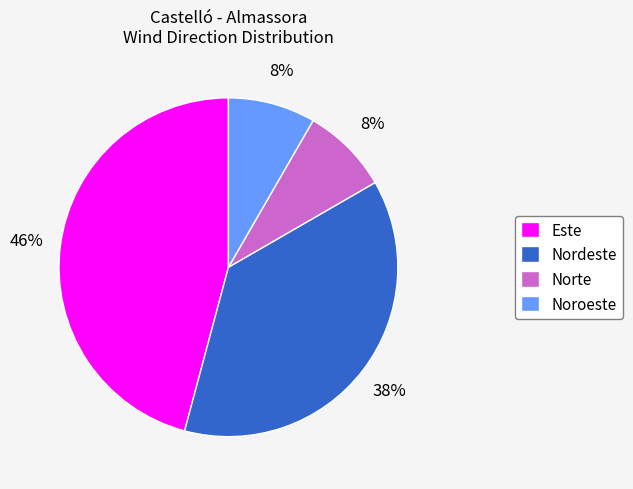

Is it true that Este is 40% of the pie?

False